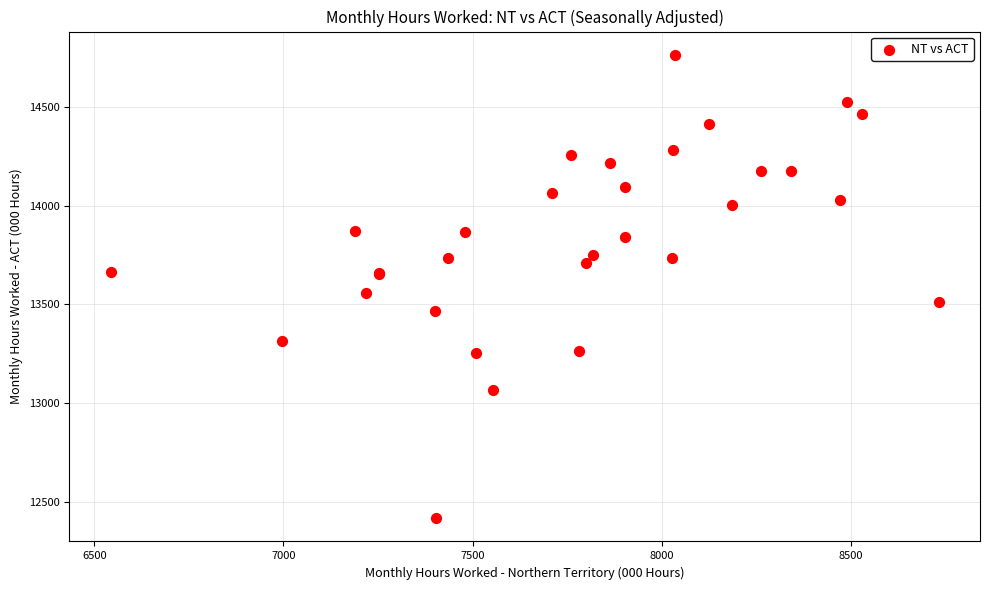

What Y value in the scatter plot is closest to 13590?

13558.6